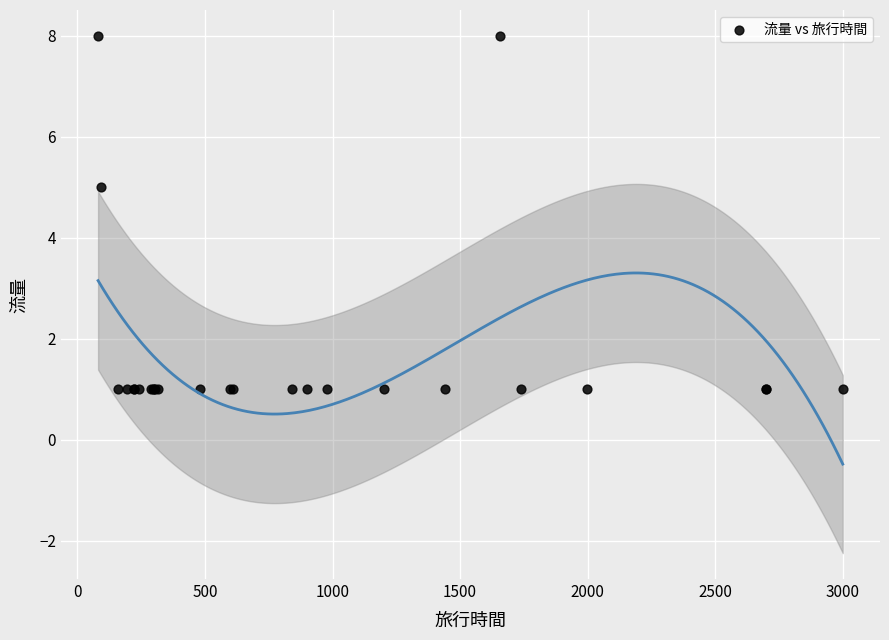

What Y value in the scatter plot is closest to 4?

5